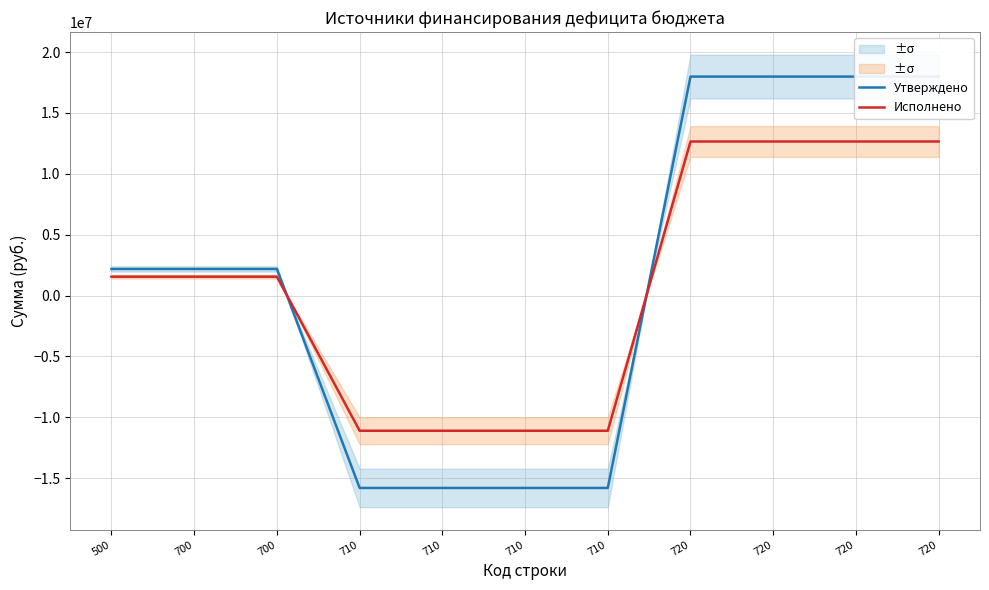

Does the chart display data point markers on the line(s)?

No